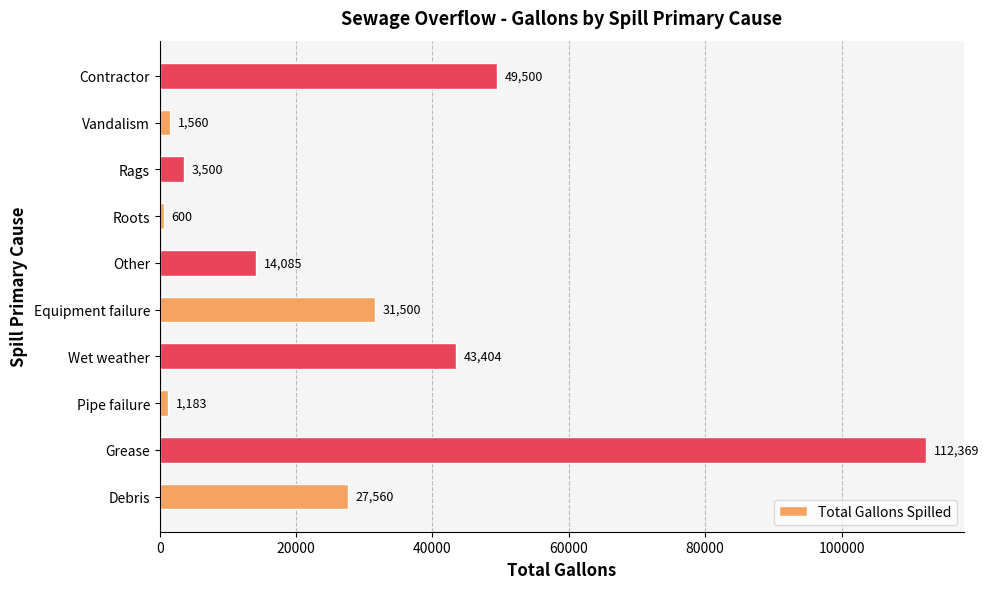

Is it true that the value at Other is 6645?

False